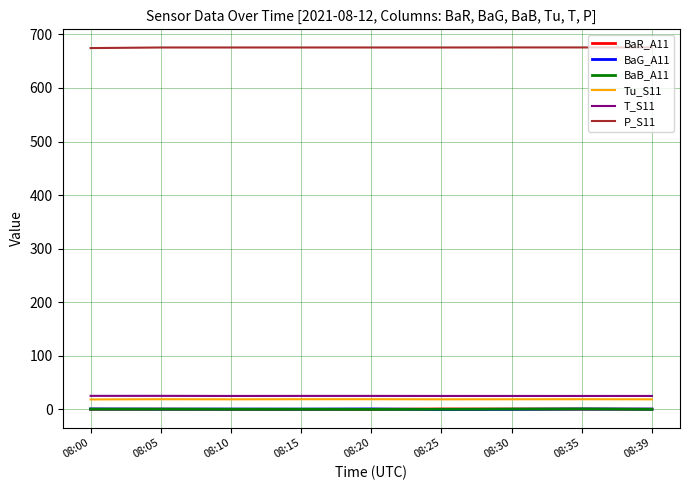

What is the spread (max minus min) of values at 08:15?

675.8